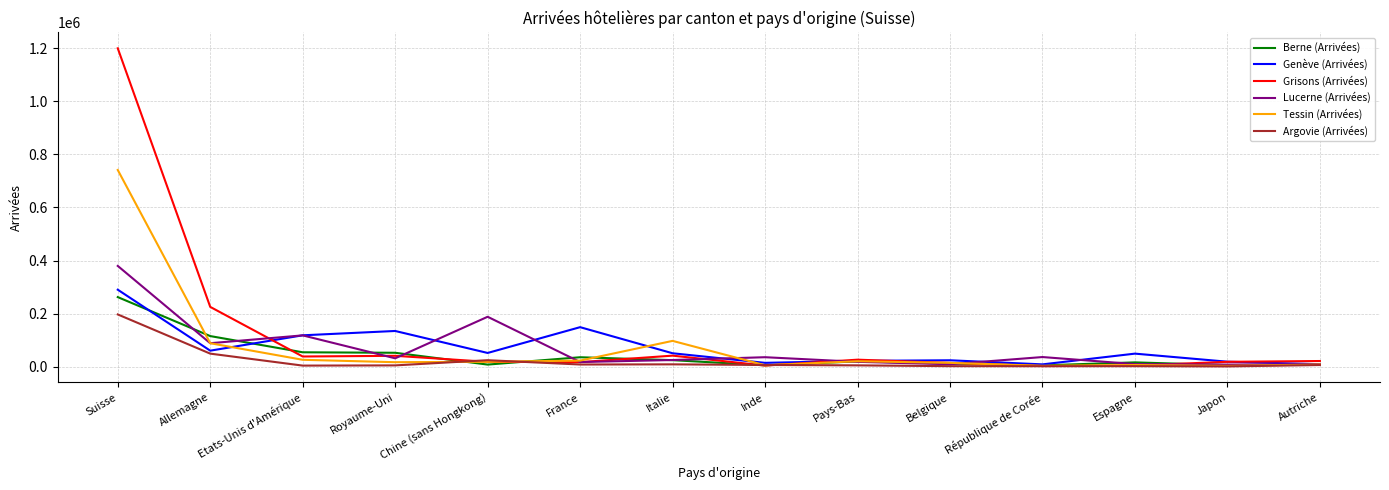

True or false: Berne (Arrivées) and Tessin (Arrivées) cross at least once.

True